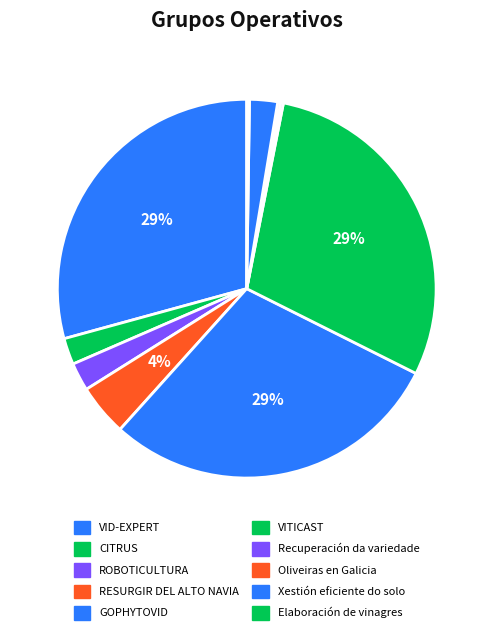

Which slice is the largest?

VITICAST